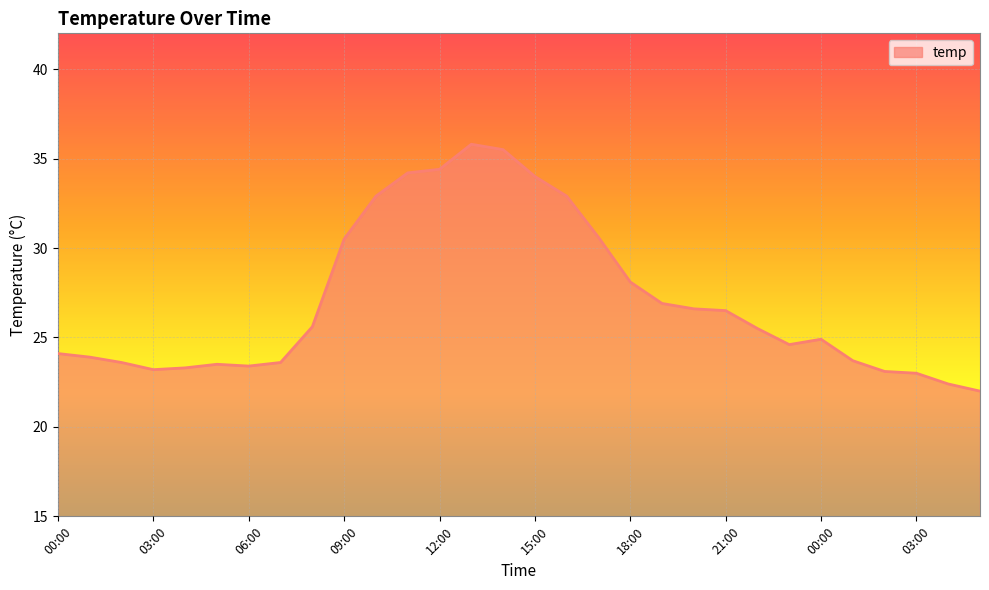

What is the difference between the maximum and minimum values?

13.8